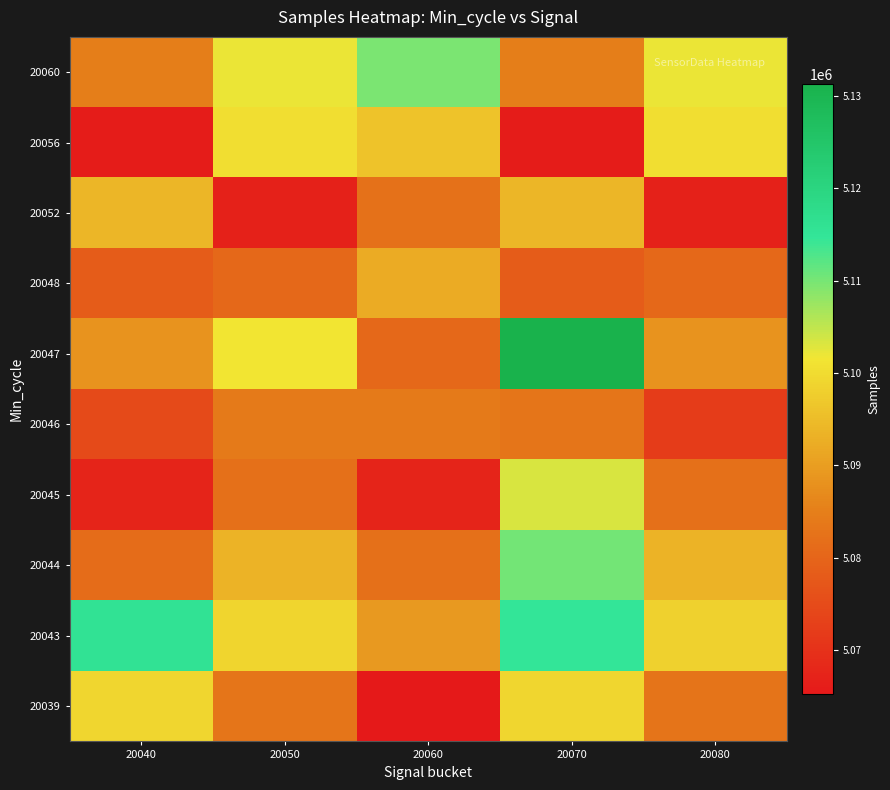

Rank the series by their maximum value, from lowest to highest.

20046, 20048, 20052, 20039, 20056, 20045, 20060, 20044, 20043, 20047